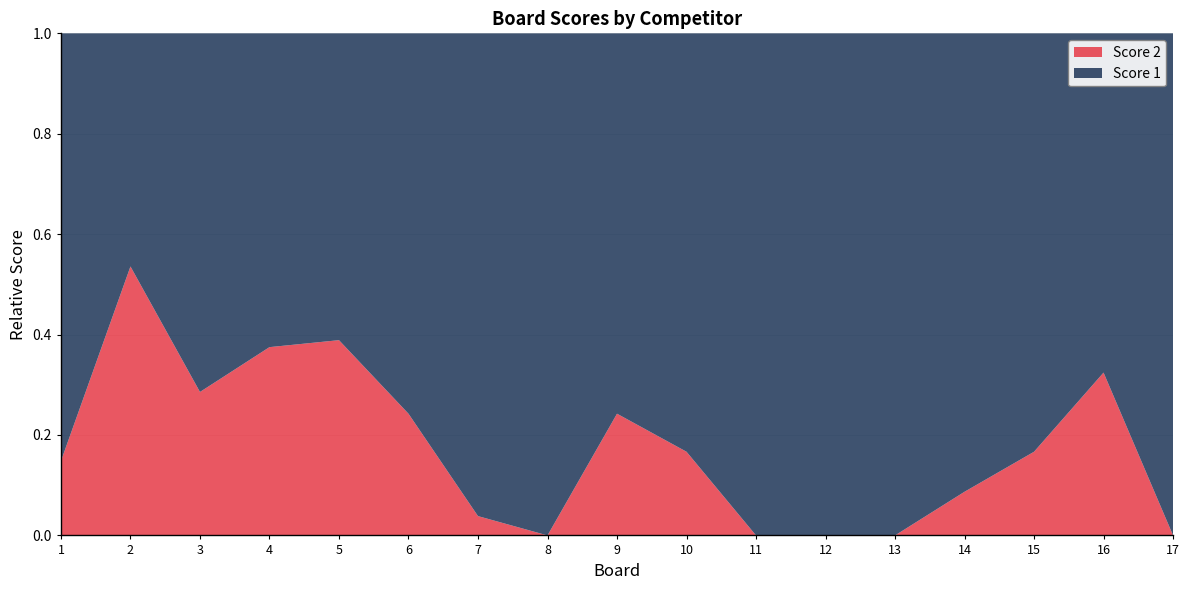

Reading left to right, what are all the values shown in this chart?

Score 2: 1=4	2=15	3=10	4=15	5=14	6=8	7=1	8=0	9=8	10=5	11=0	12=0	13=0	14=2	15=5	16=12	17=0
Score 1: 1=23	2=13	3=25	4=25	5=22	6=25	7=25	8=25	9=25	10=25	11=25	12=25	13=25	14=21	15=25	16=25	17=25